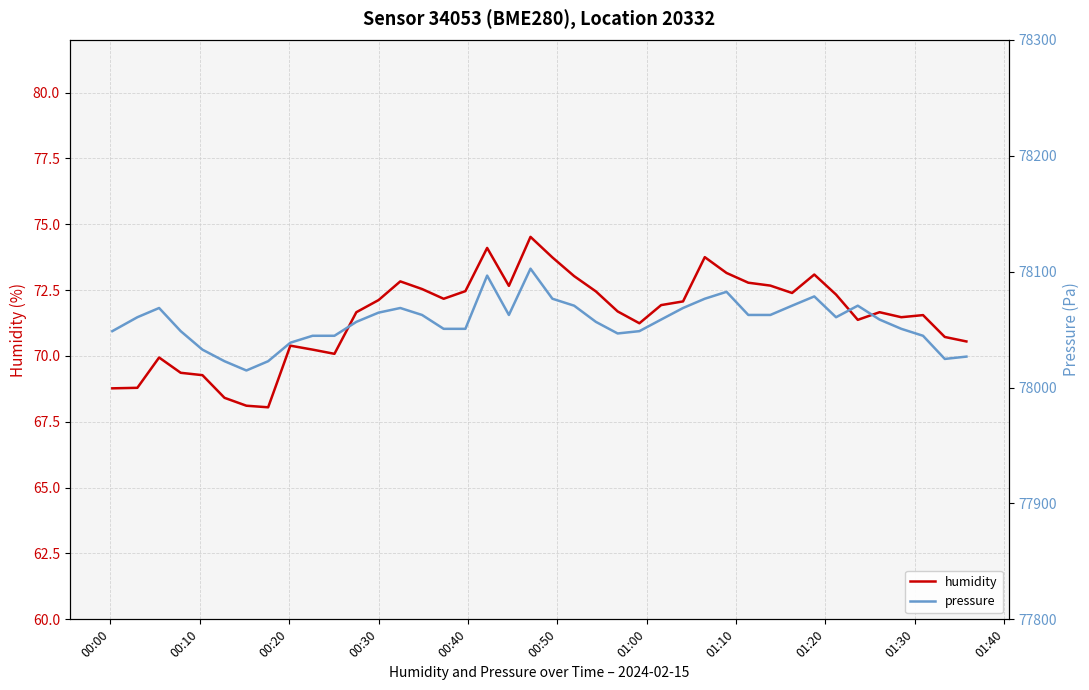

What is the highest value of the humidity series?

74.5